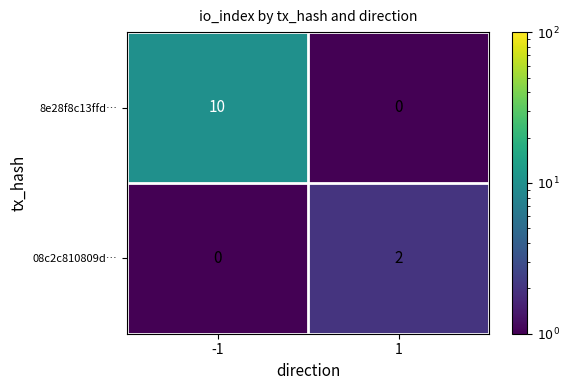

Is the value of 8e28f8c13ffd… at -1 greater than the value of 08c2c810809d… at 1?

Yes